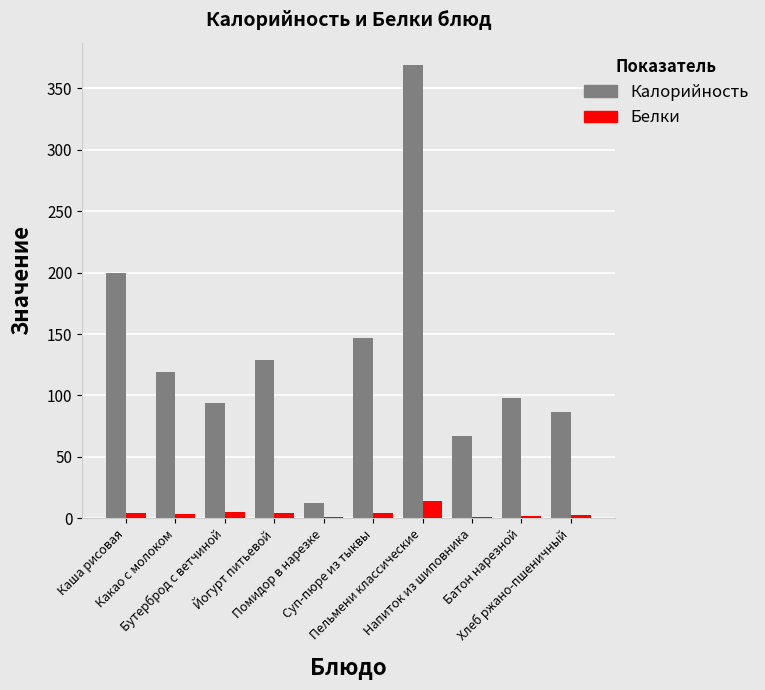

How many distinct data groups are displayed?

2